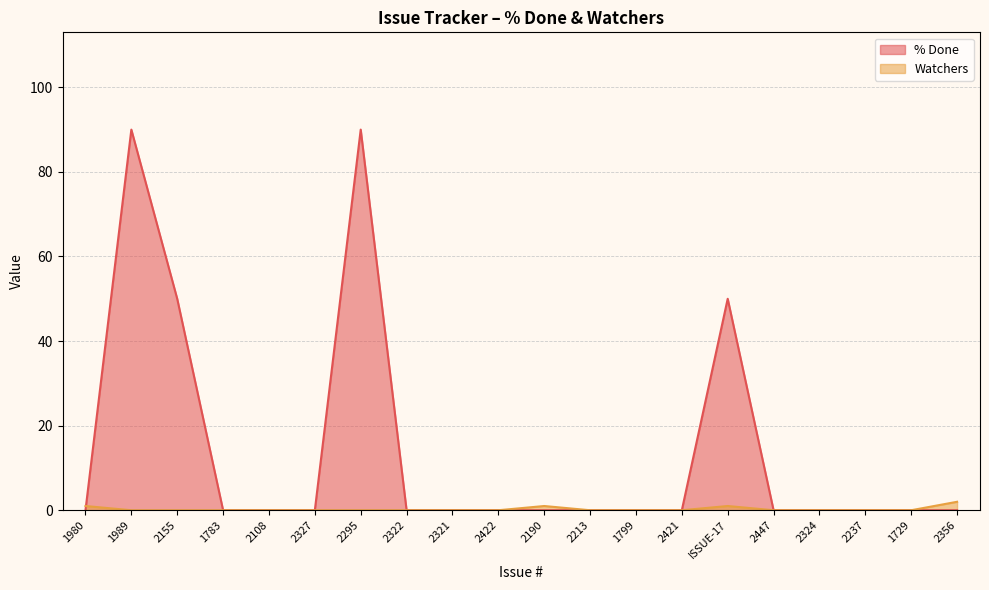

Which series has the largest total across all categories?

% Done